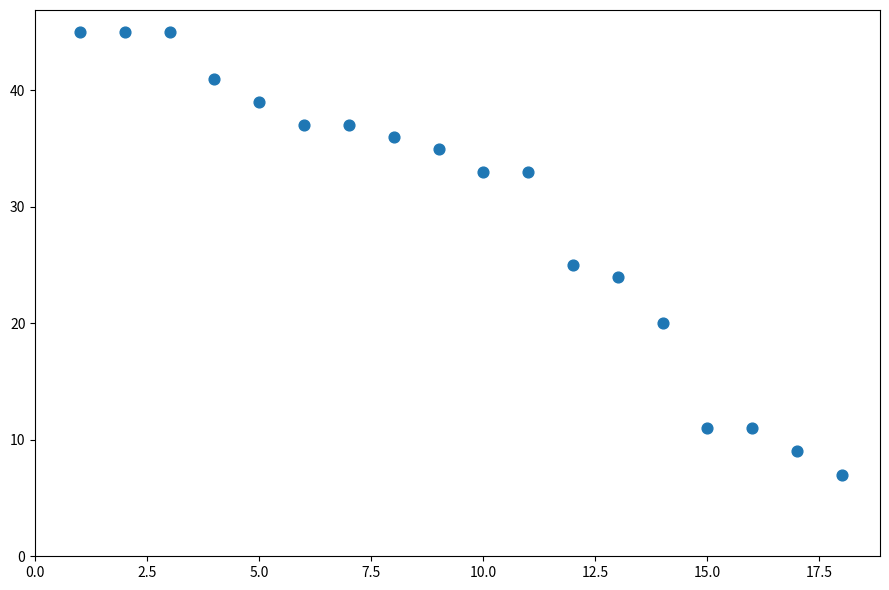

What is the range of X values (max minus min)?

17